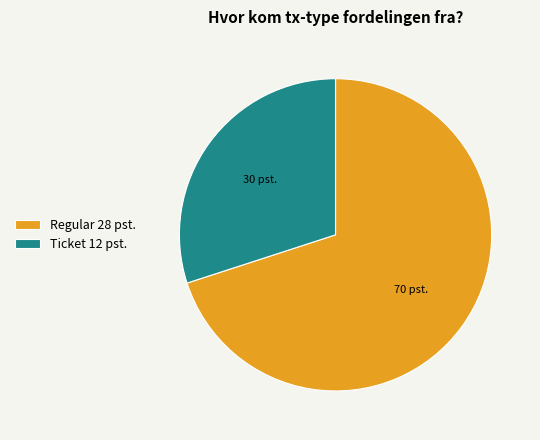

Is there a majority slice in this chart?

Yes